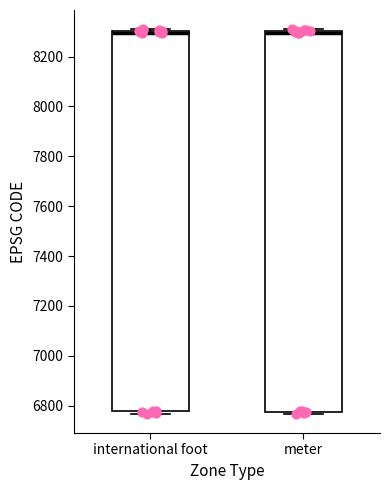

Reading left to right, transcribe this box plot: for each box, give where its median line is, the range the box spans, and where its two whiskers end, as read against the y-axis. The values are not printed on the chart, so give them approximately, as read against the axis.

international foot: median 8300 (just below the box's upper edge), box 6780 to 8300, whiskers 6760 to 8320
meter: median 8300 (just below the box's upper edge), box 6780 to 8300, whiskers 6760 to 8300 (just above the box's upper edge)